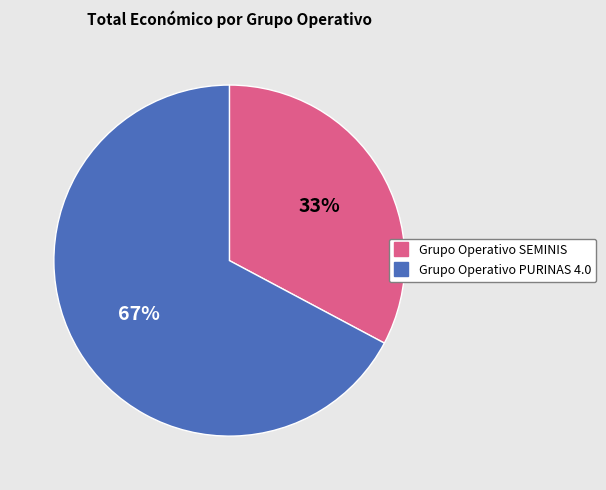

Which category has the smallest portion of the pie?

Grupo Operativo SEMINIS